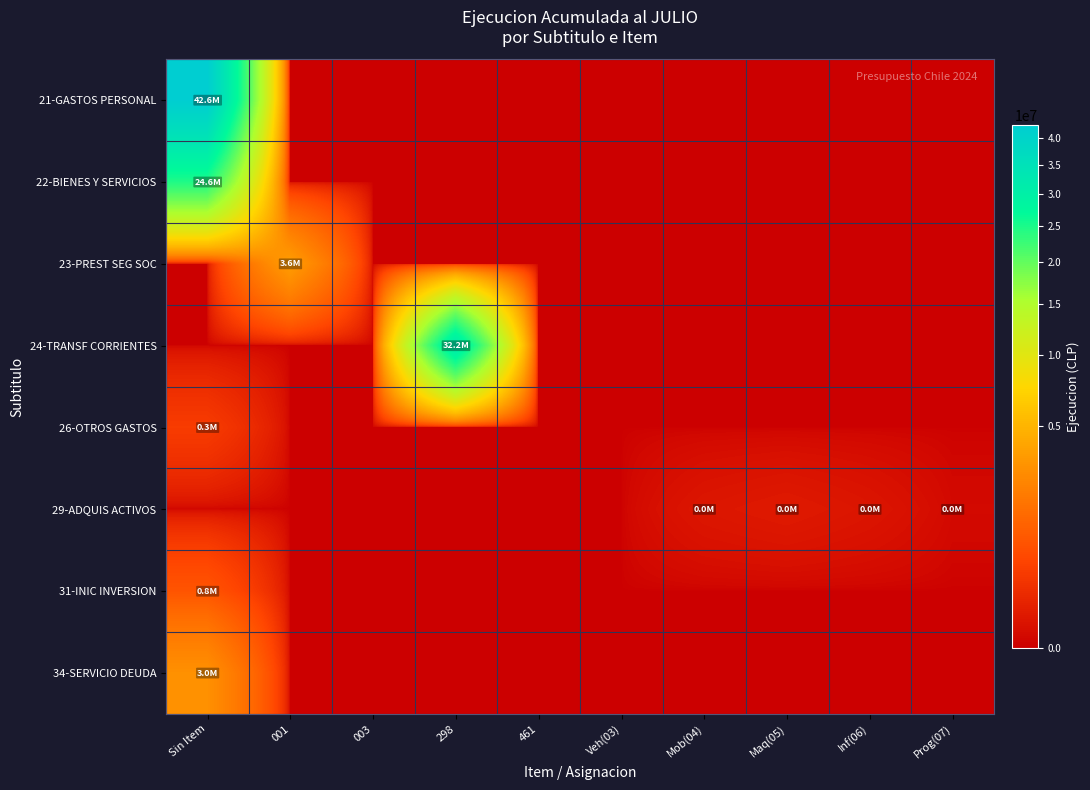

Rank the series at 001 from lowest to highest value.

21-GASTOS PERSONAL, 22-BIENES Y SERVICIOS, 24-TRANSF CORRIENTES, 26-OTROS GASTOS, 29-ADQUIS ACTIVOS, 31-INIC INVERSION, 34-SERVICIO DEUDA, 23-PREST SEG SOC